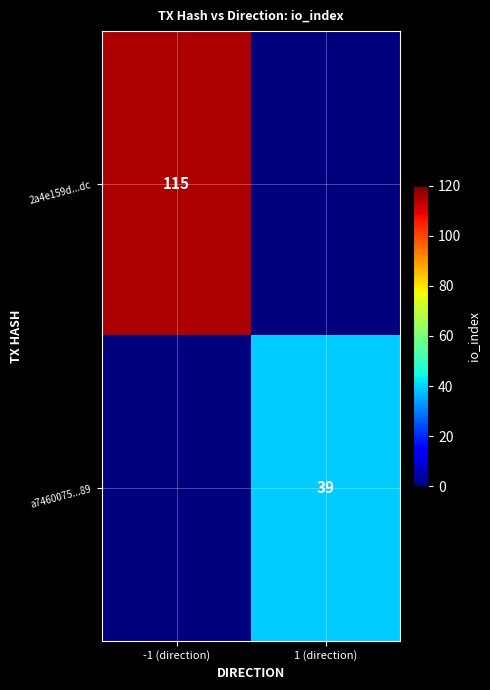

Is the value of a7460075...89 at 1 (direction) greater than the value of 2a4e159d...dc at -1 (direction)?

No